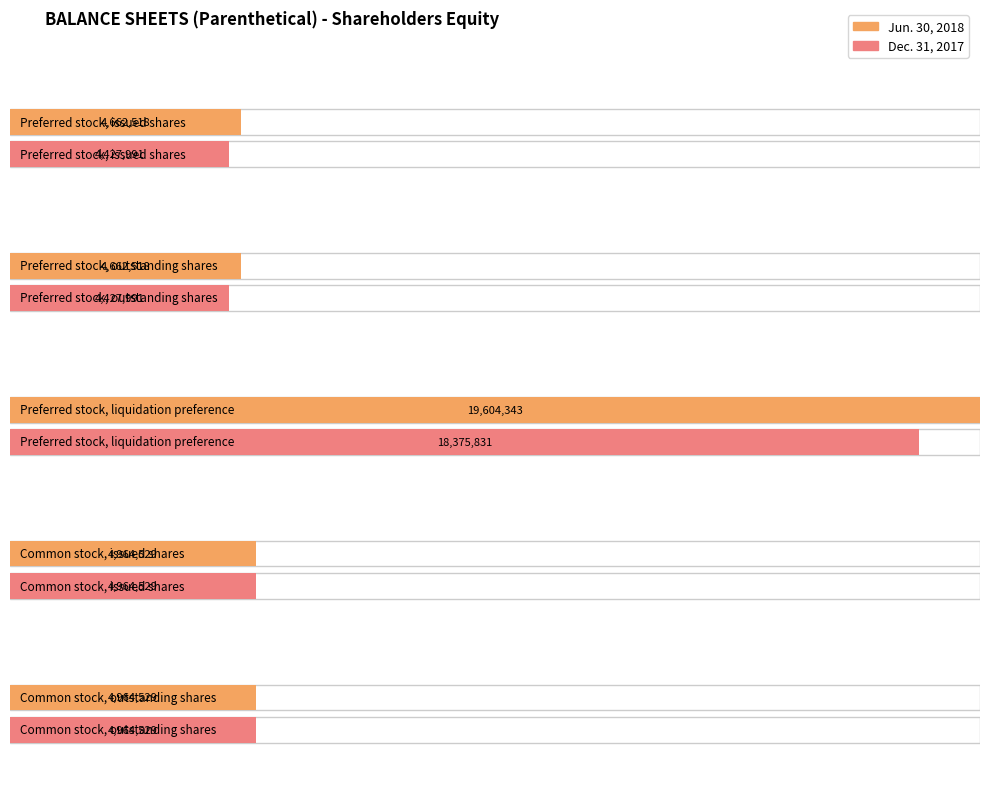

The Dec. 31, 2017 series shows 4427991 at Preferred stock, issued shares. True or false?

True